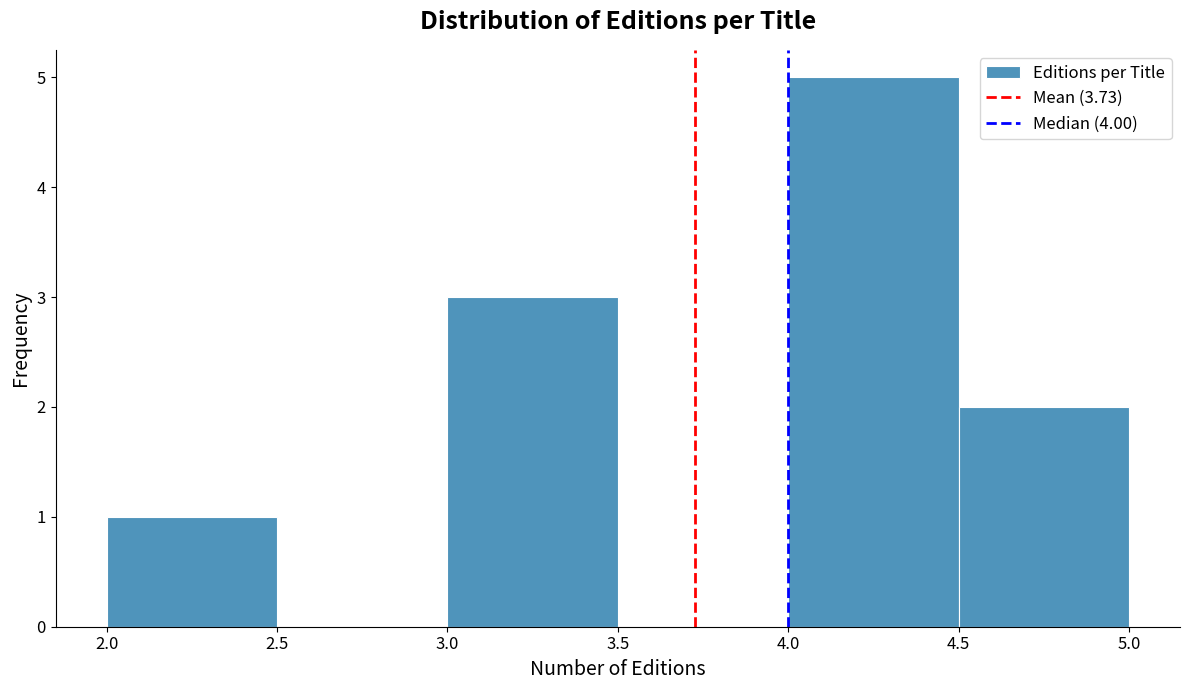

Reading left to right, list every bar in this chart as the range it spans on the x-axis followed by its height. The values are not printed on the chart, so give them approximately, as read against the axis.

2.0 to 2.5: 1
2.5 to 3.0: 0
3.0 to 3.5: 3
3.5 to 4.0: 0
4.0 to 4.5: 5
4.5 to 5.0: 2